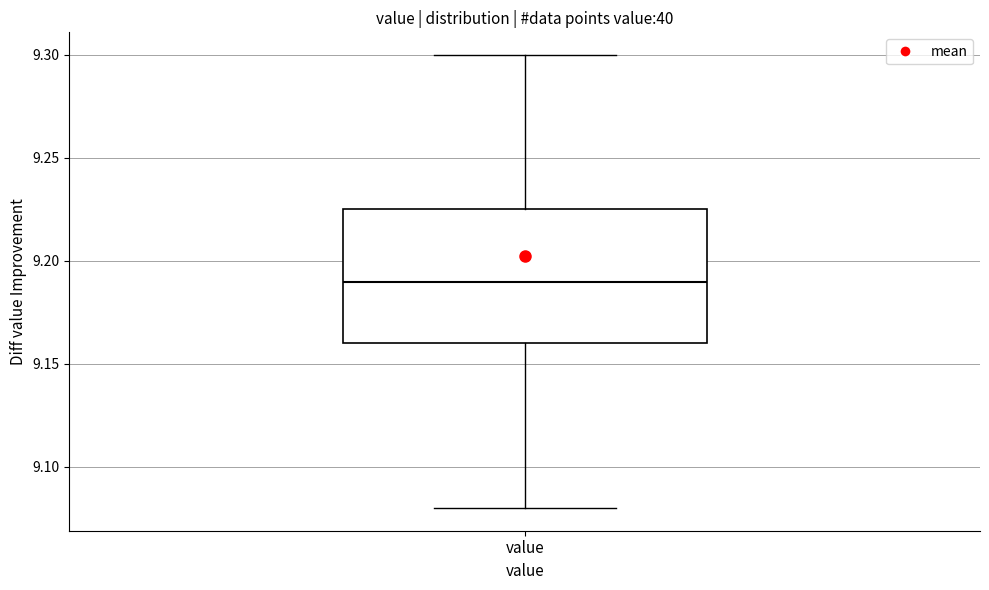

Transcribe this box plot: give where the median line is, the range the box spans, and where the two whiskers end, as read against the y-axis. The values are not printed on the chart, so give them approximately, as read against the axis.

median 9.190, box 9.160 to 9.225, whiskers 9.080 to 9.300